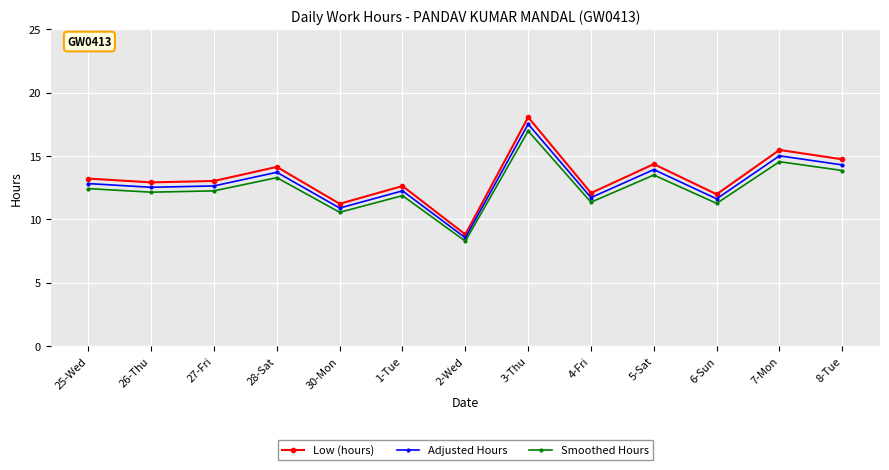

How many data points does each series have?

13